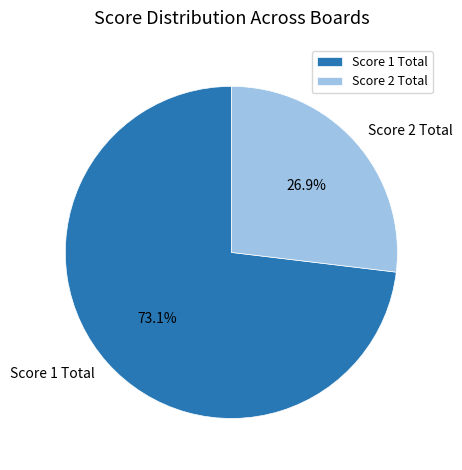

Between Score 1 Total and Score 2 Total, which is larger?

Score 1 Total